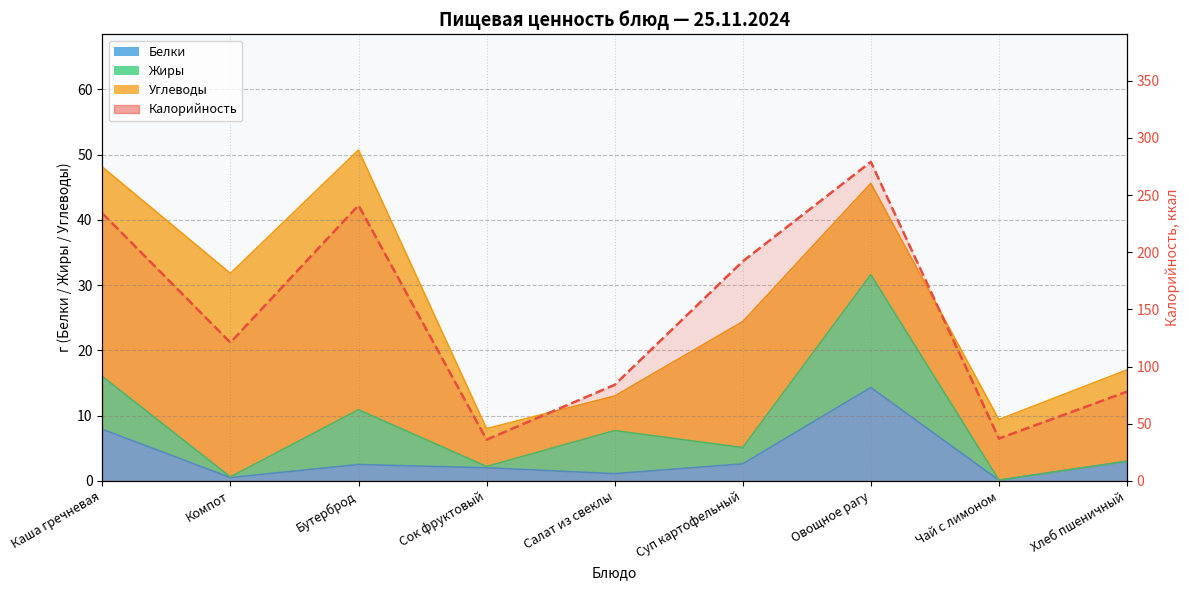

What is the average value?

145